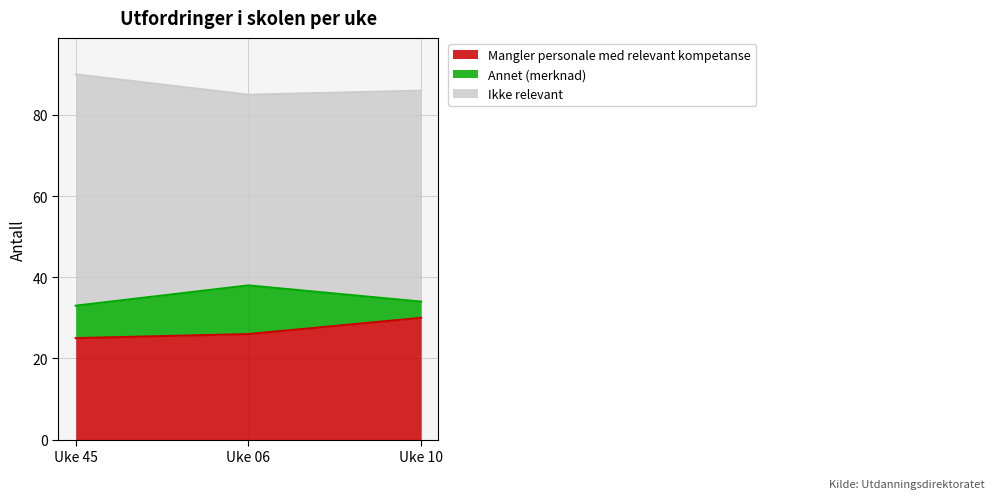

Where does the Ikke relevant series first go above 52?

Uke 45